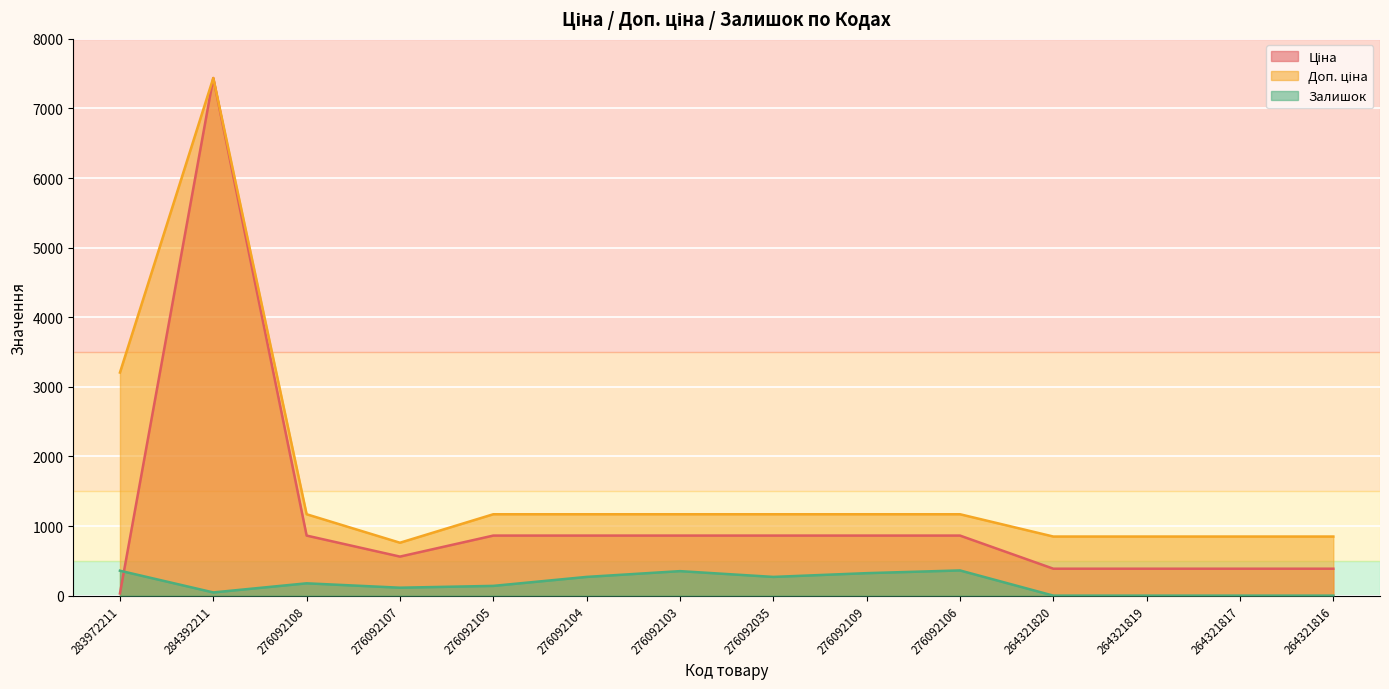

Is it true that Ціна equals 509.6 at 264321817?

False